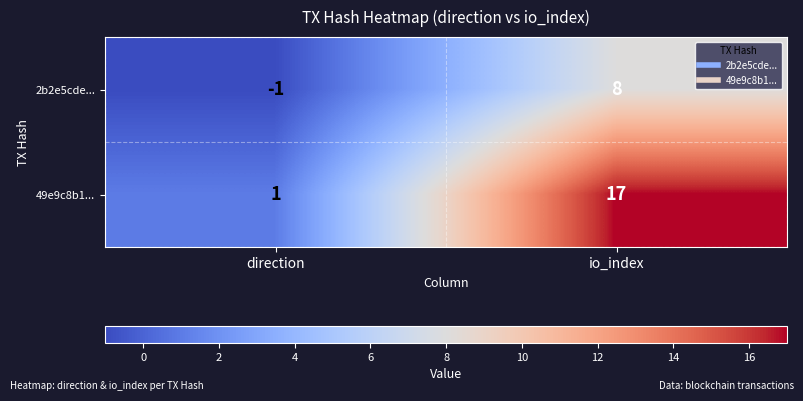

Is it true that 49e9c8b1... equals 6 at io_index?

False